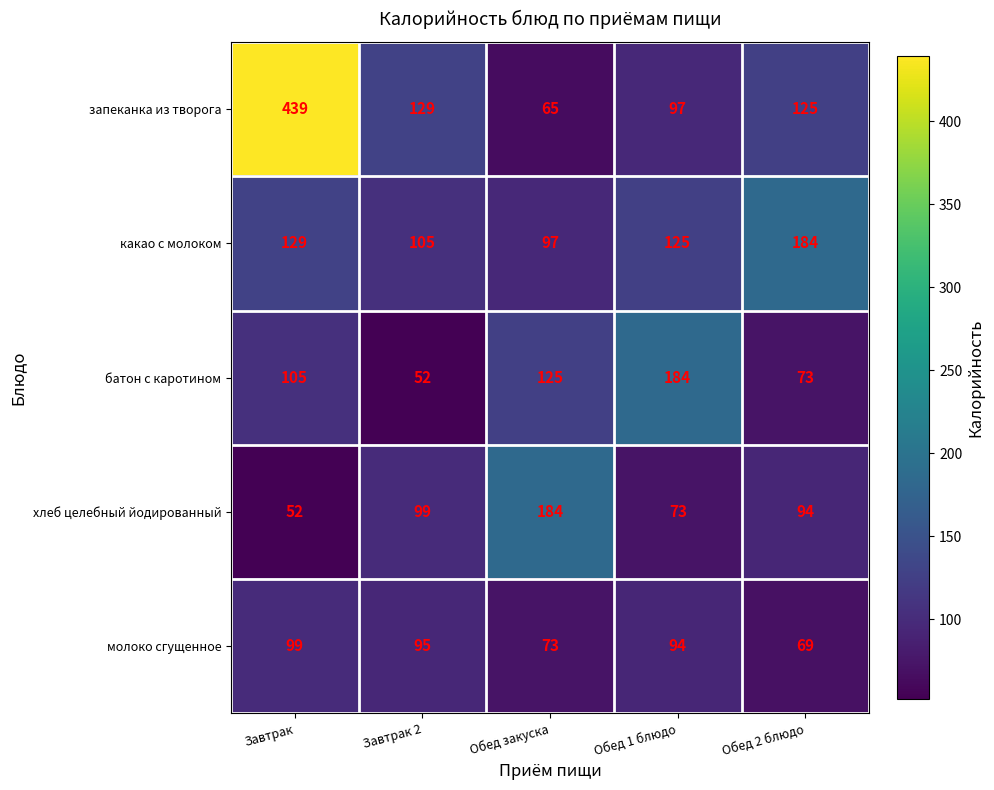

What is the sum of the какао с молоком values at Обед 2 блюдо and Завтрак 2?

289